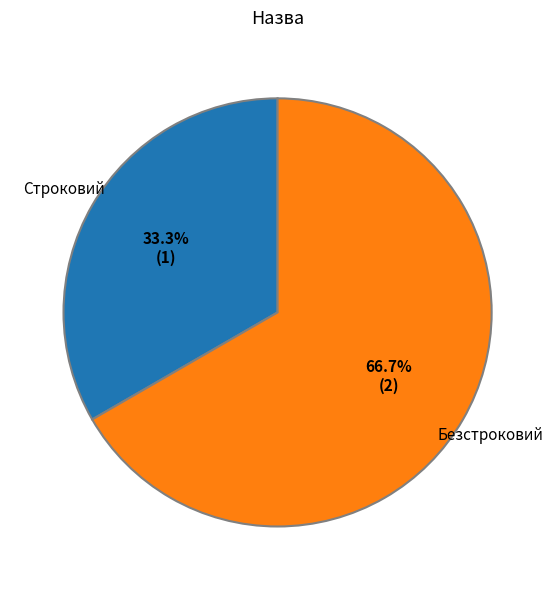

Which category has the biggest portion of the pie?

Безстроковий